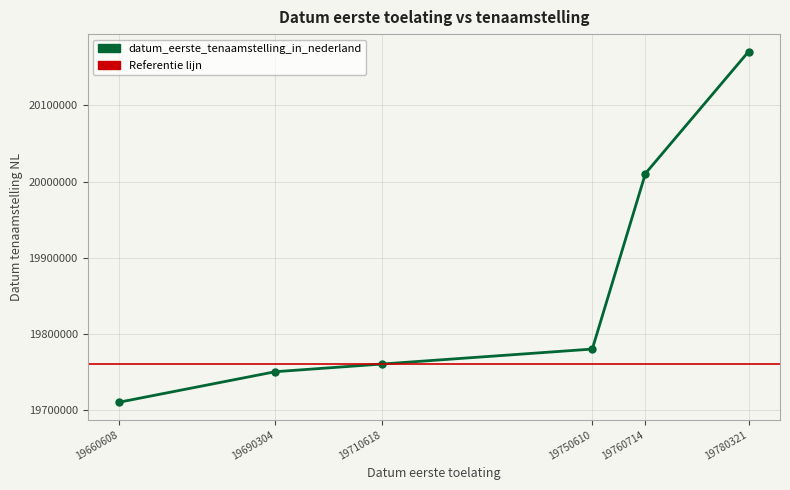

List the labels in order of value, largest first.

19780321, 19760714, 19750610, 19710618, 19690304, 19660608